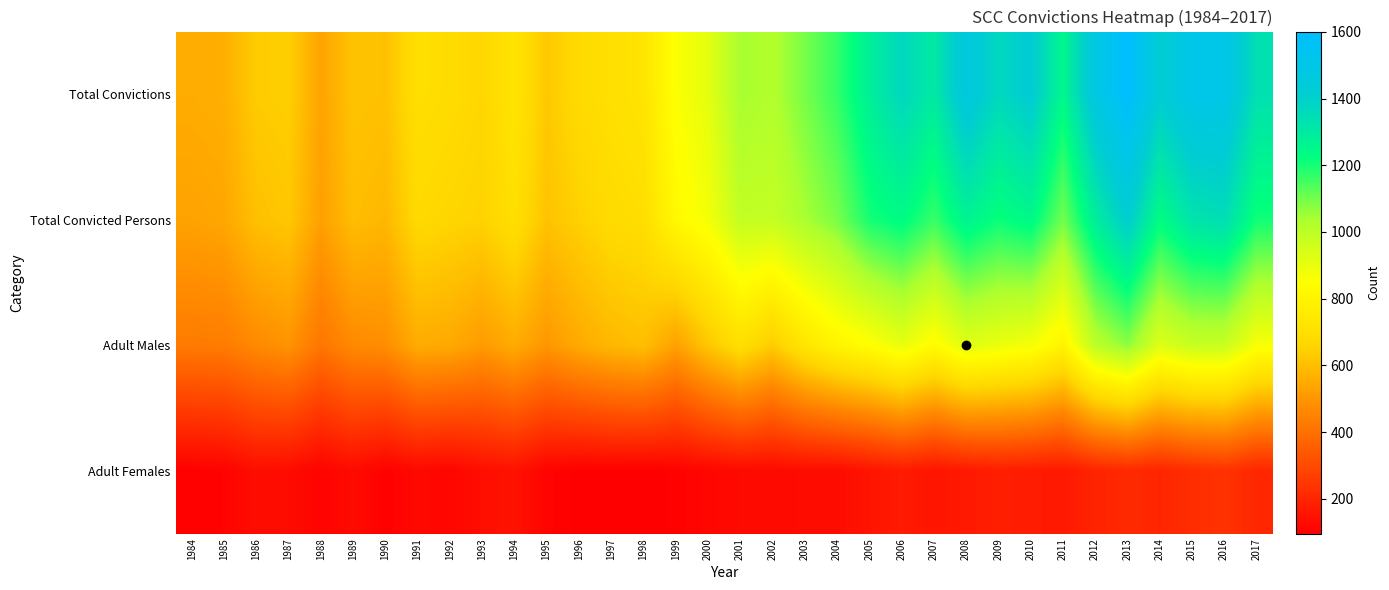

Which series has the largest range (max minus min)?

Total Convictions